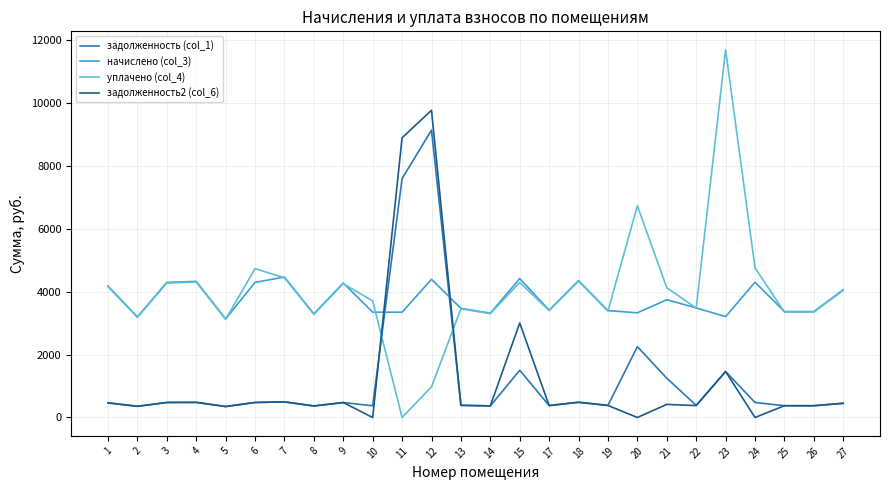

At which category is the sum across all series the highest?

12